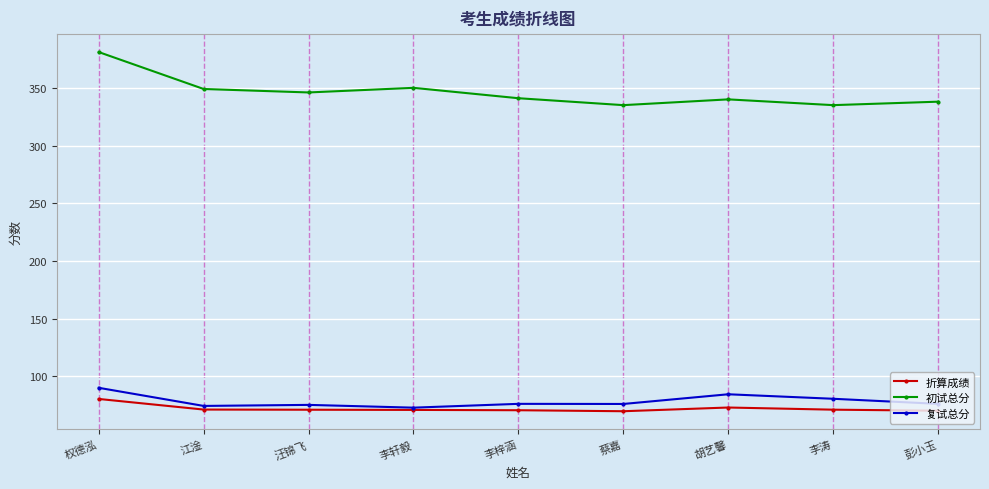

What are all the series names shown in the legend?

折算成绩, 初试总分, 复试总分